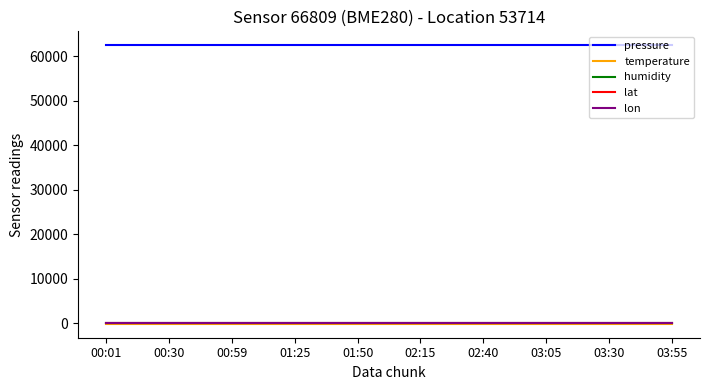

True or false: lat and temperature intersect in this chart.

False